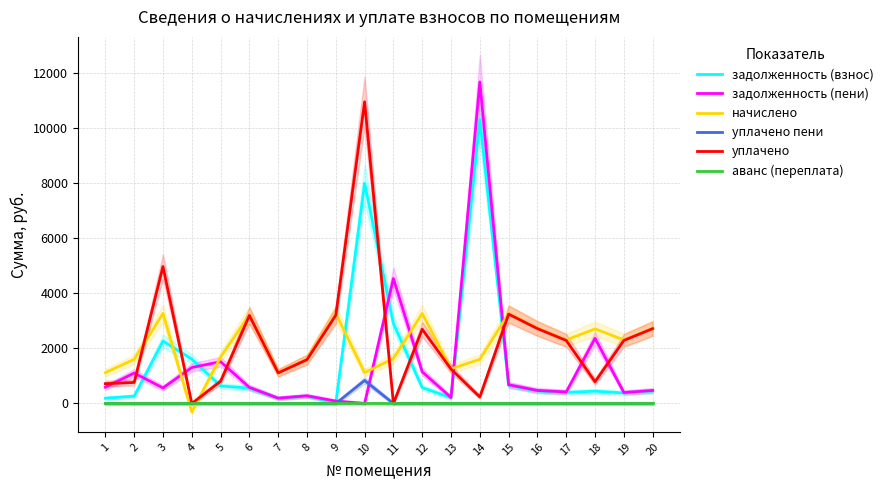

How many negative values does the начислено series have?

1